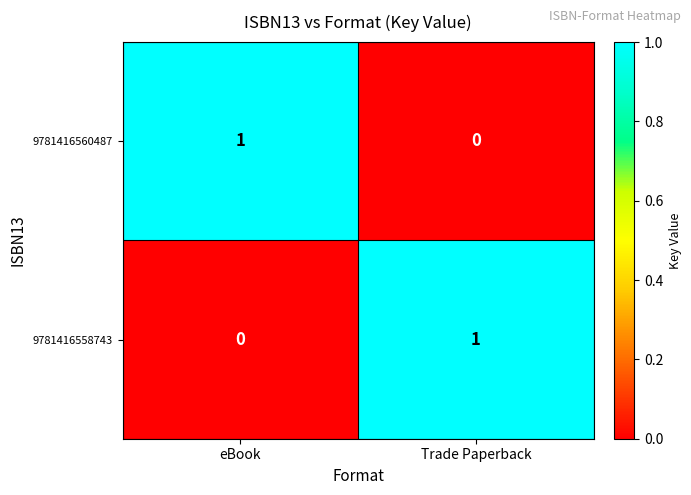

Where is 9781416560487 nearest to the value 0?

Trade Paperback